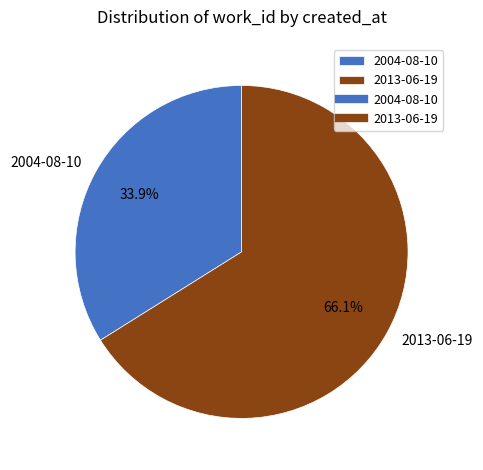

Rank the categories by value from highest to lowest.

2013-06-19, 2004-08-10